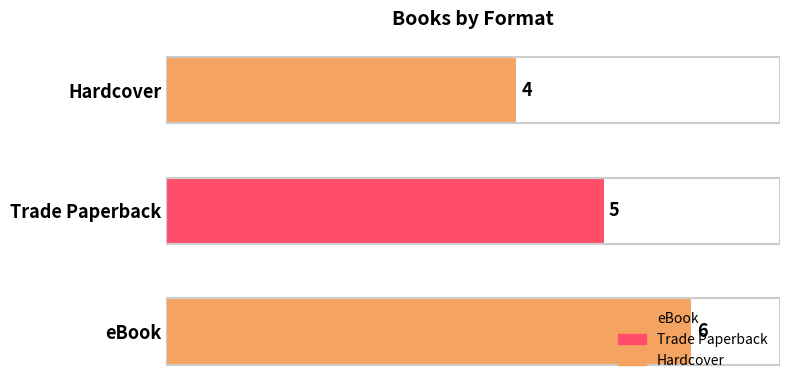

Rank the categories by value from highest to lowest.

eBook, Trade Paperback, Hardcover